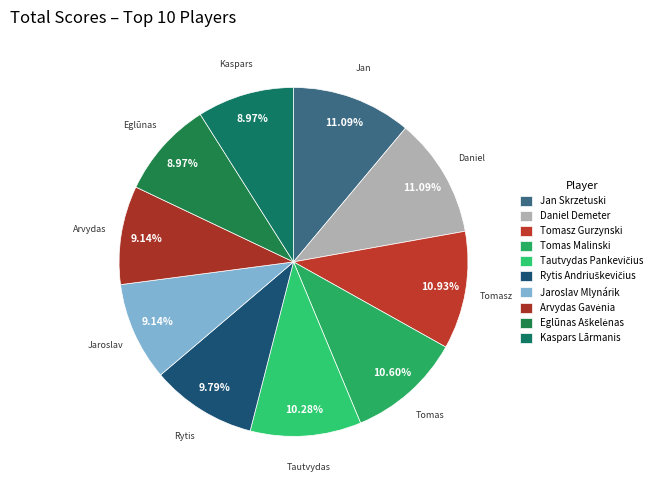

Combined, do Arvydas Gavėnia and Tomas Malinski account for over 50%?

No